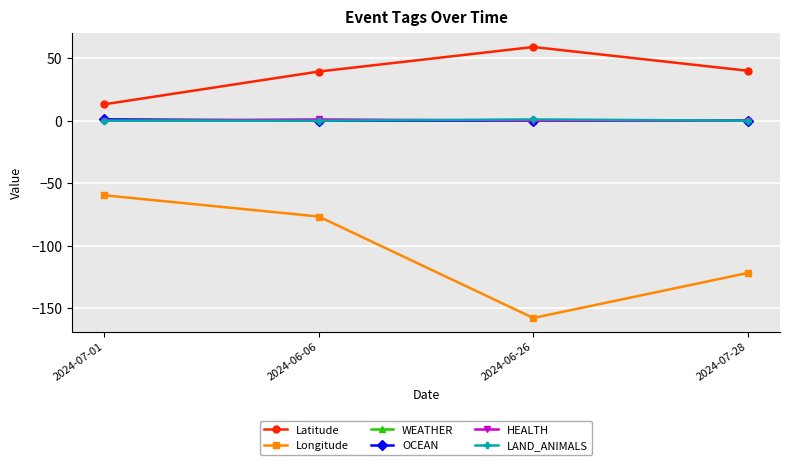

Does the chart have visible grid lines?

Yes